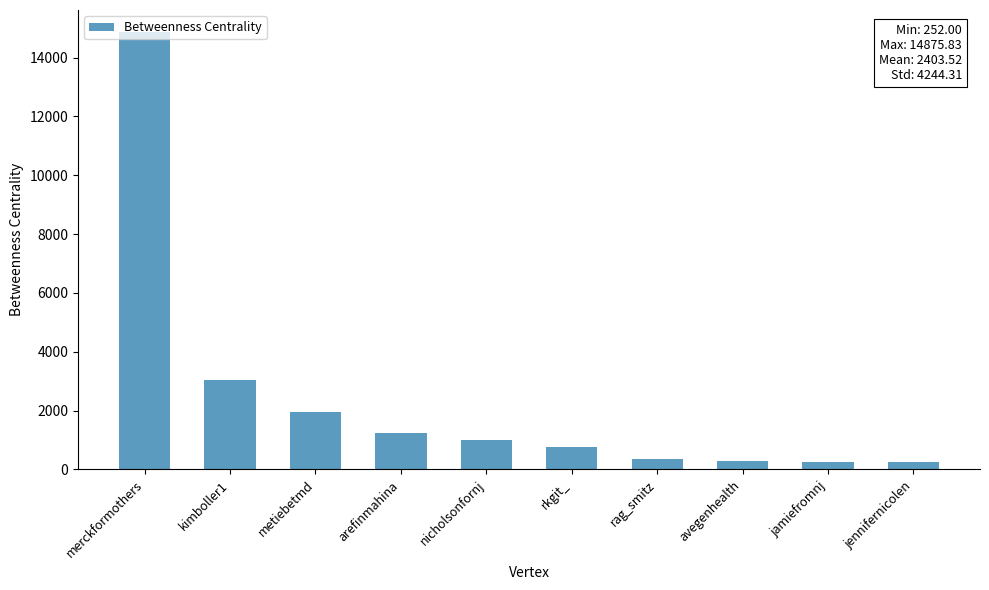

What is the label of the 2nd bar from the left?

kimboller1